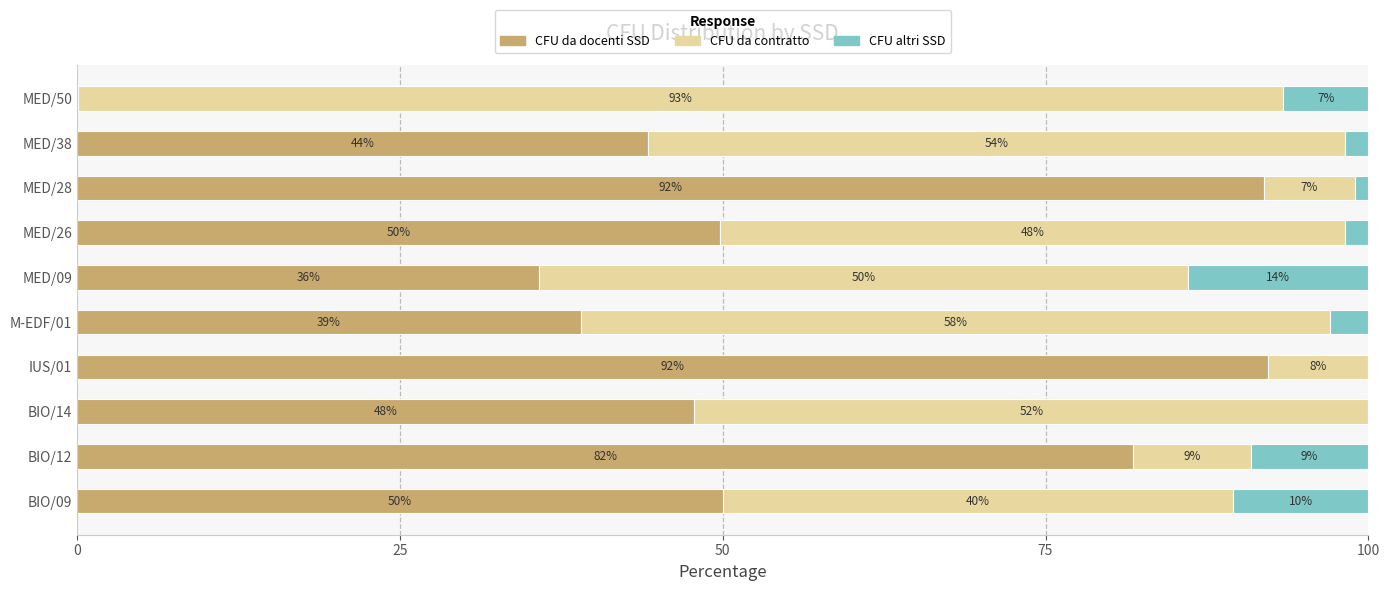

What is the total value across all series at M-EDF/01?

100.0